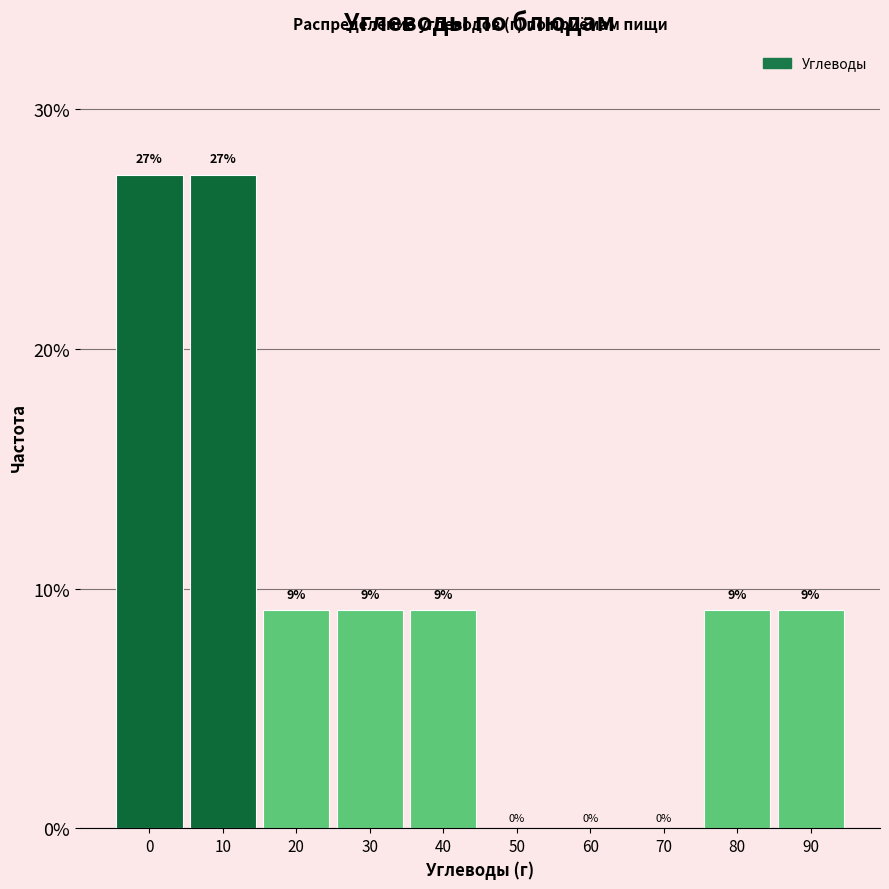

Are the bars horizontal?

No